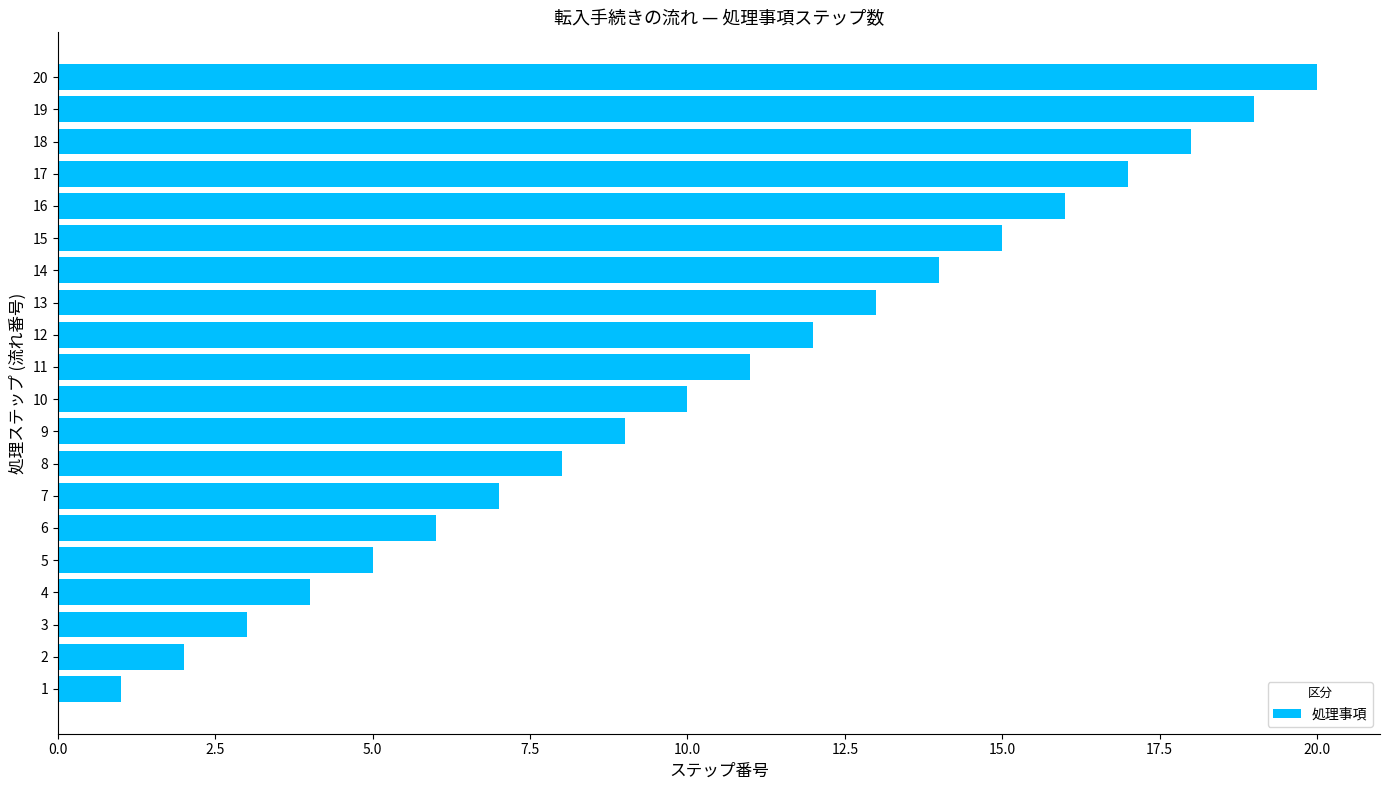

What is the smallest value displayed?

1